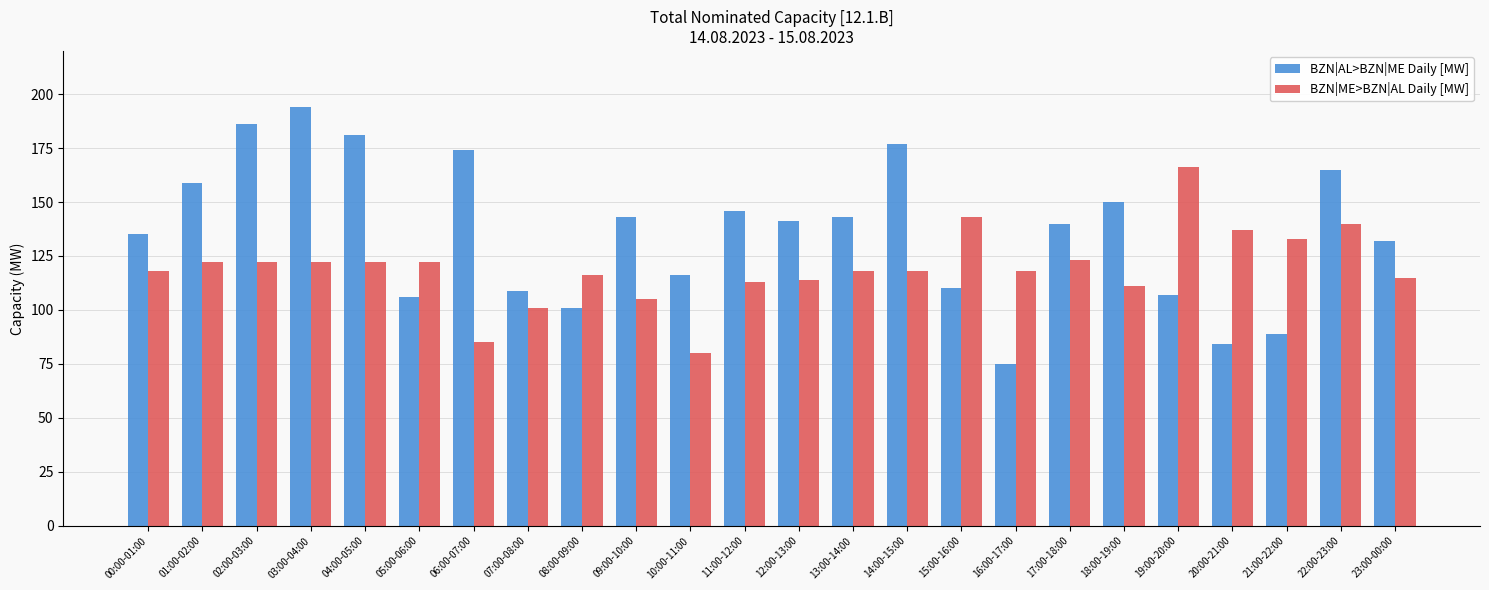

At which category does the chart reach its peak across all series?

03:00-04:00